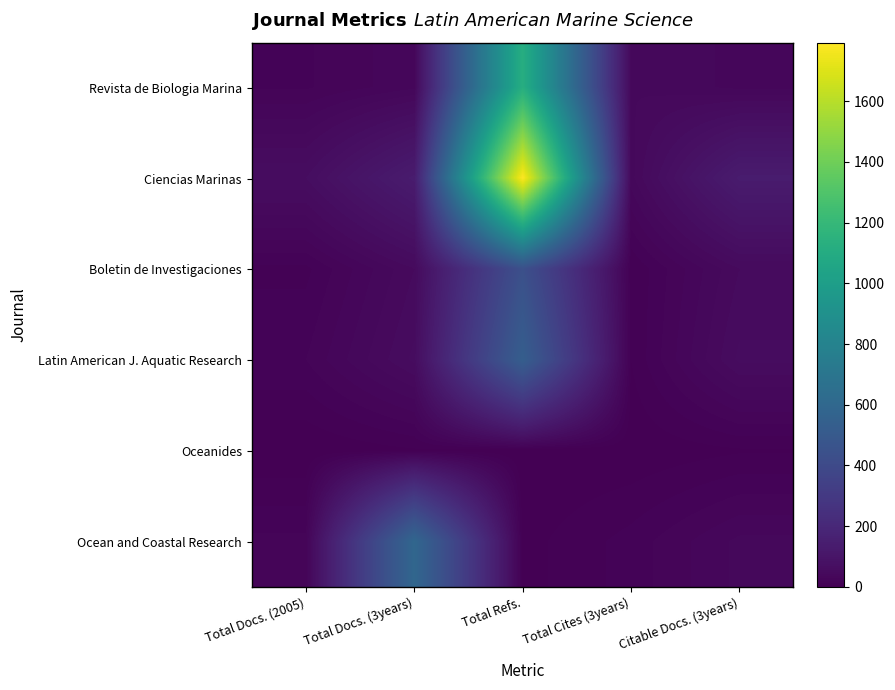

Which series has the largest range (max minus min)?

Ciencias Marinas